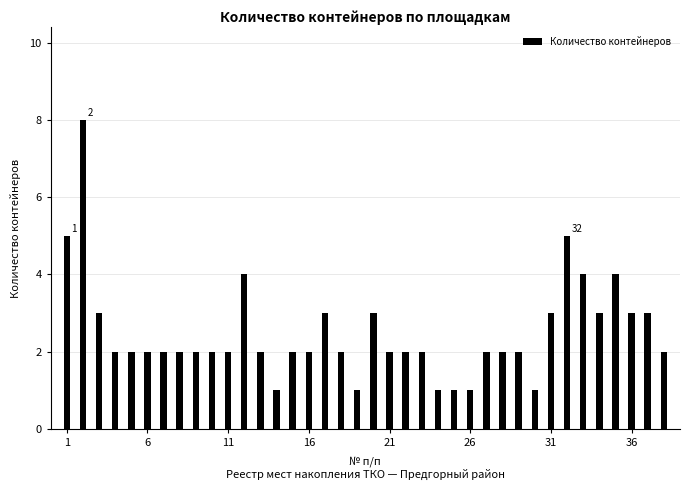

Count the values in the range 2 to 3.

26